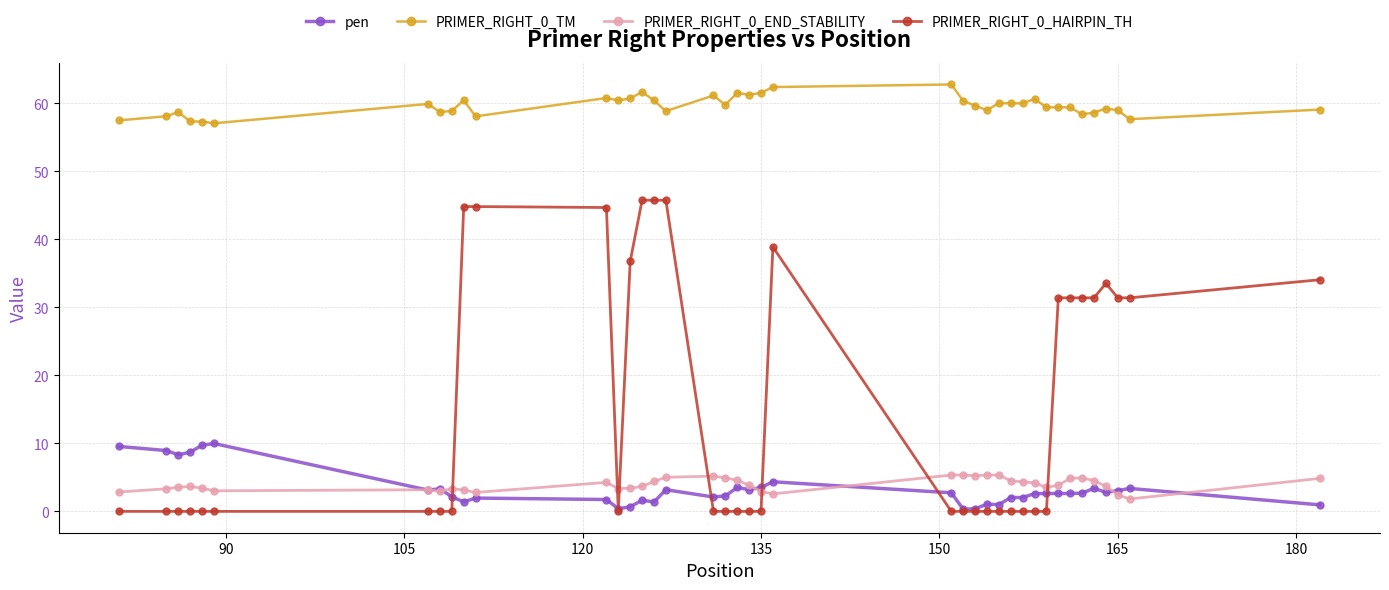

What is the value of the pen point at the 33rd from the left?

2.6